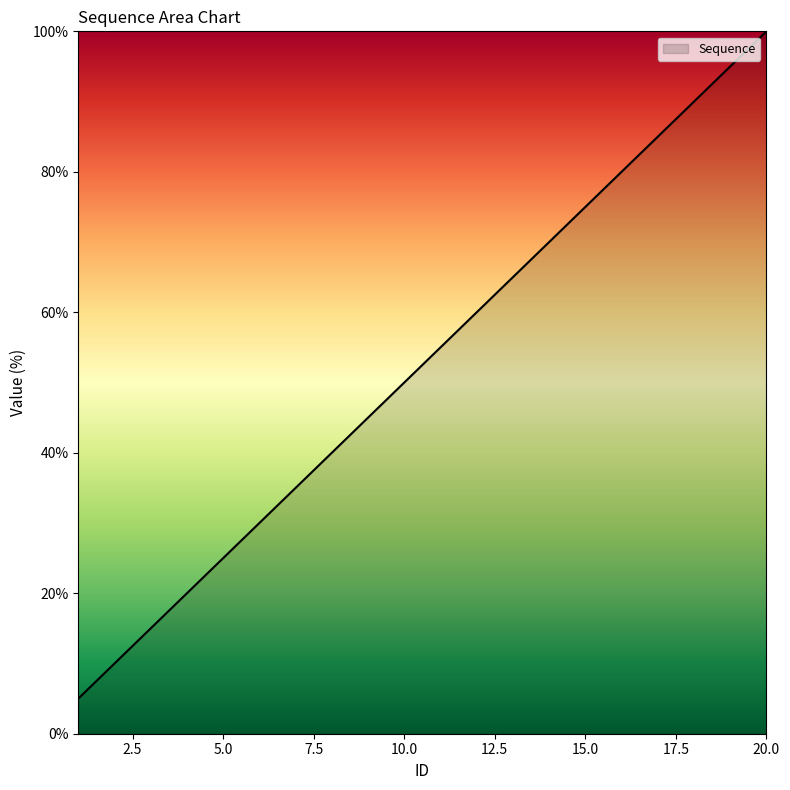

What is the greatest value displayed?

100